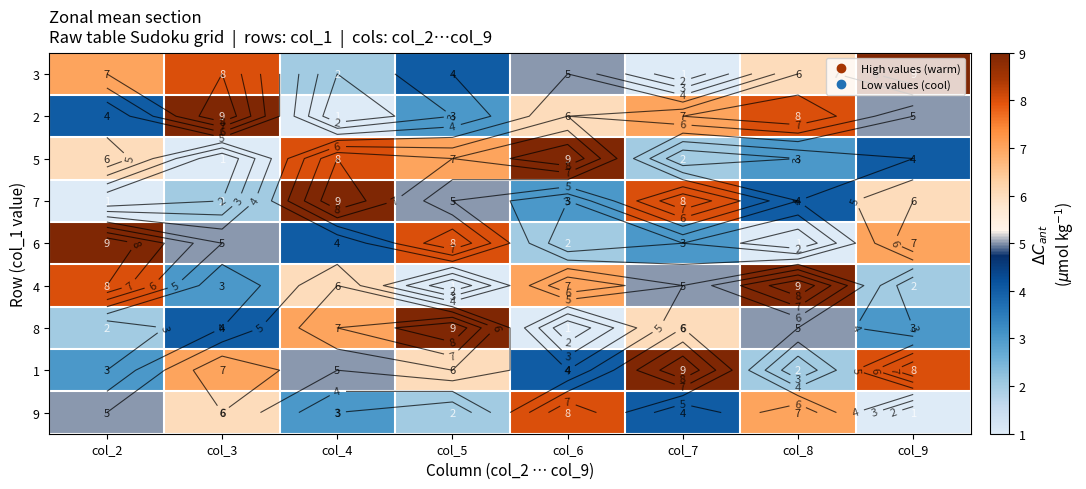

What is the difference between the highest and lowest values at col_2?

8